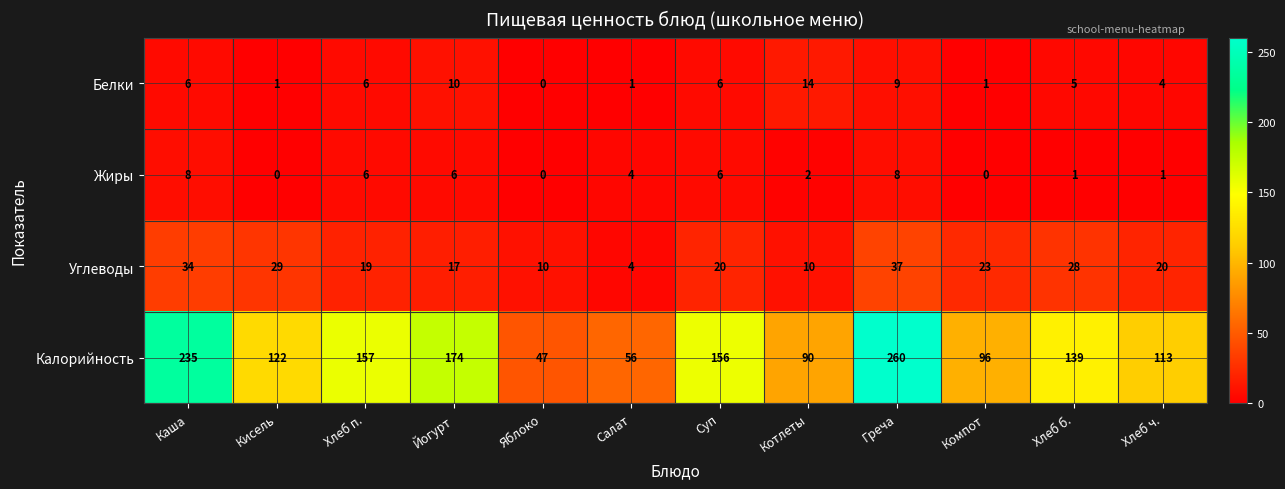

Which series has the largest total across all categories?

Калорийность